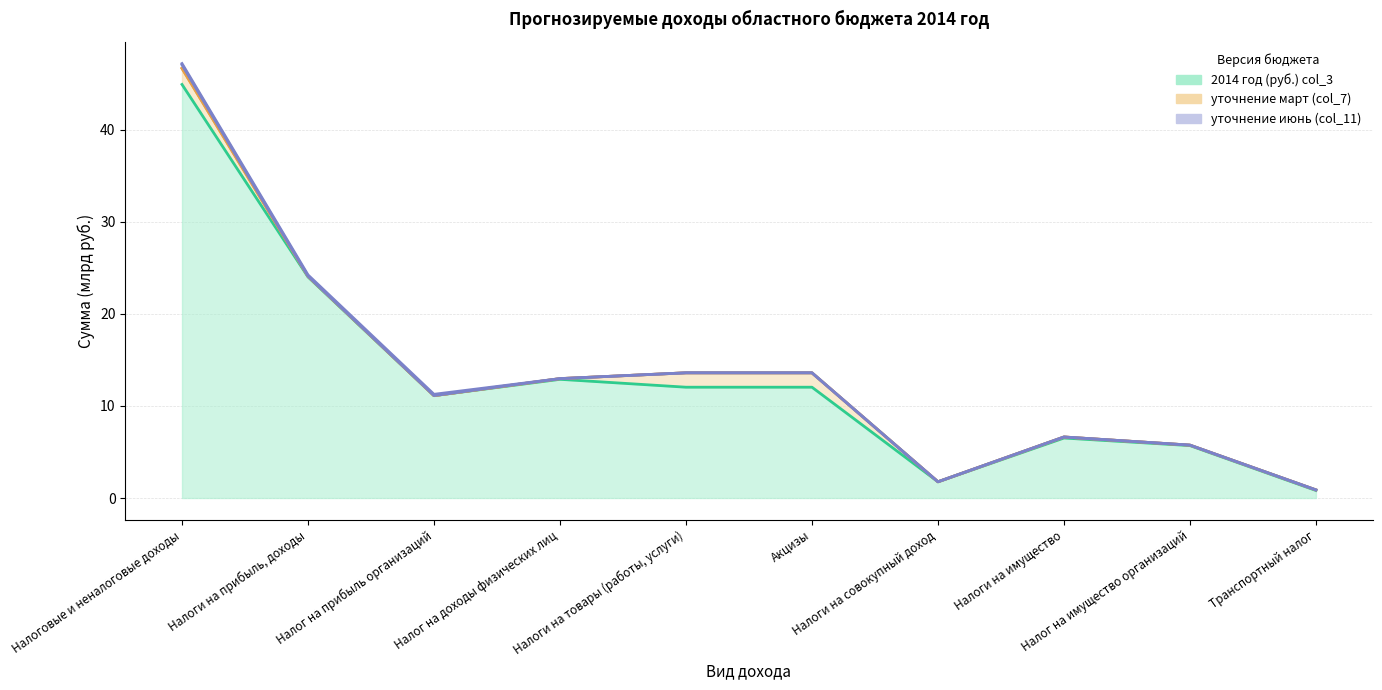

What is the average value of the 2014 год (руб.) col_3 series?

13.2